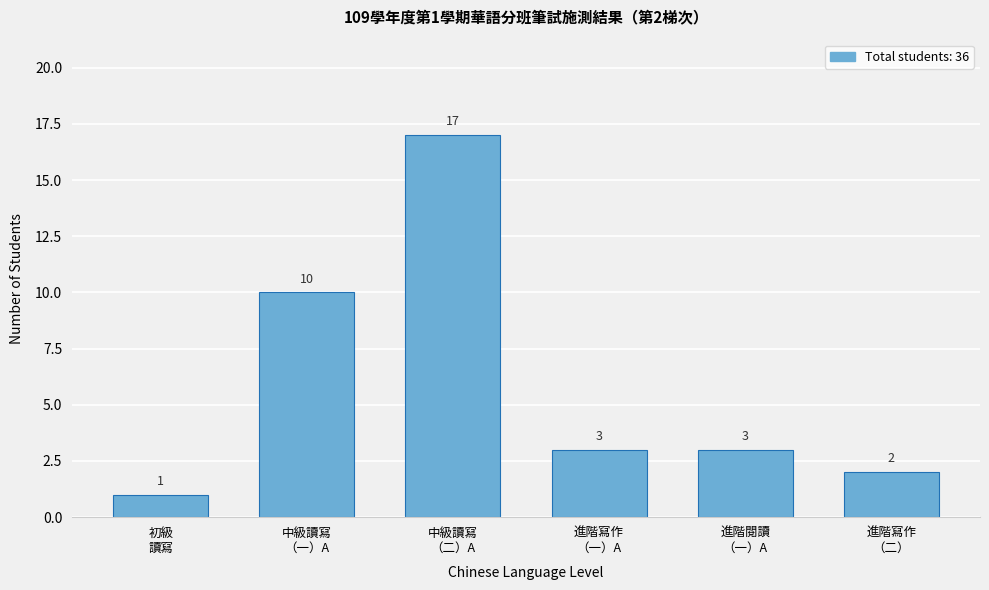

Reading left to right, list all the values displayed in this chart.

1	10	17	3	3	2